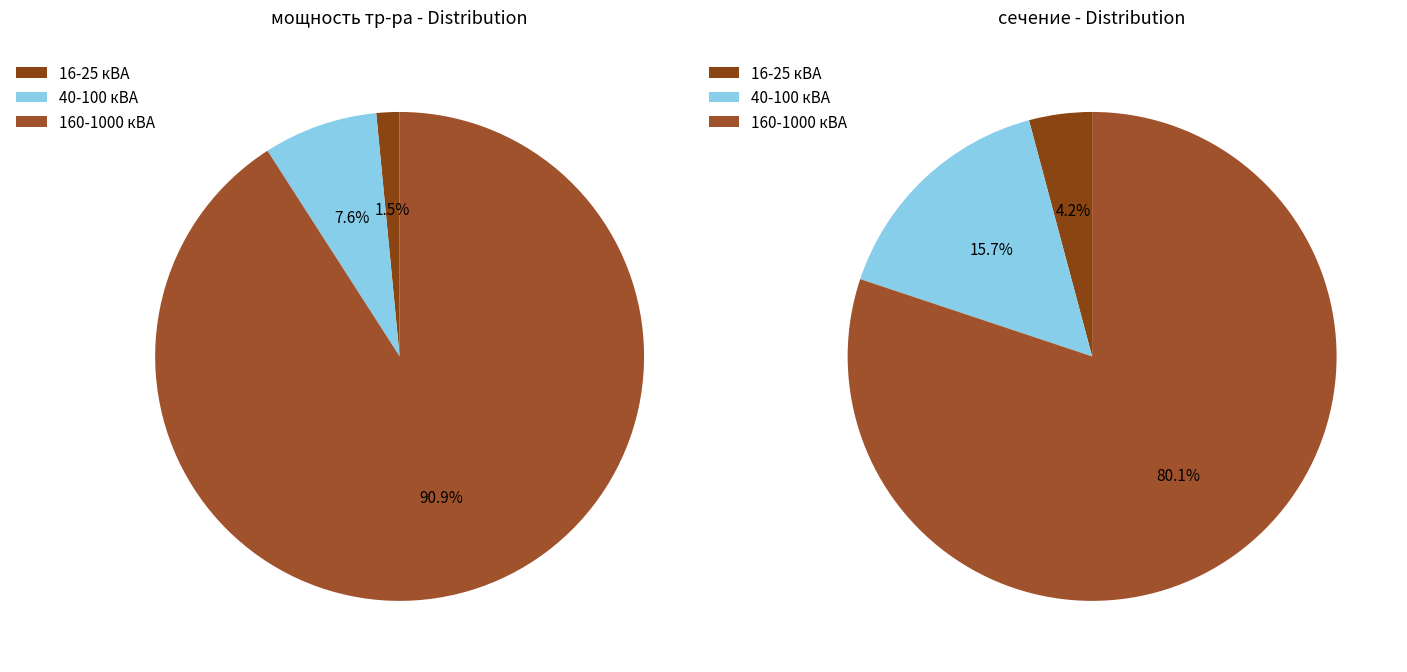

The 1000 slice represents 16% of the pie. True or false?

False